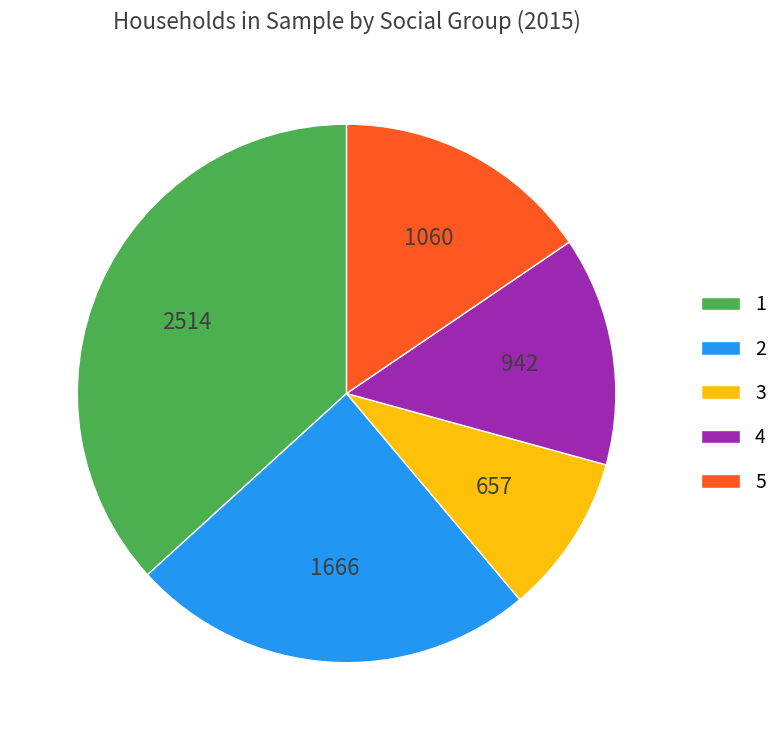

Rank the categories by value from lowest to highest.

3, 4, 5, 2, 1